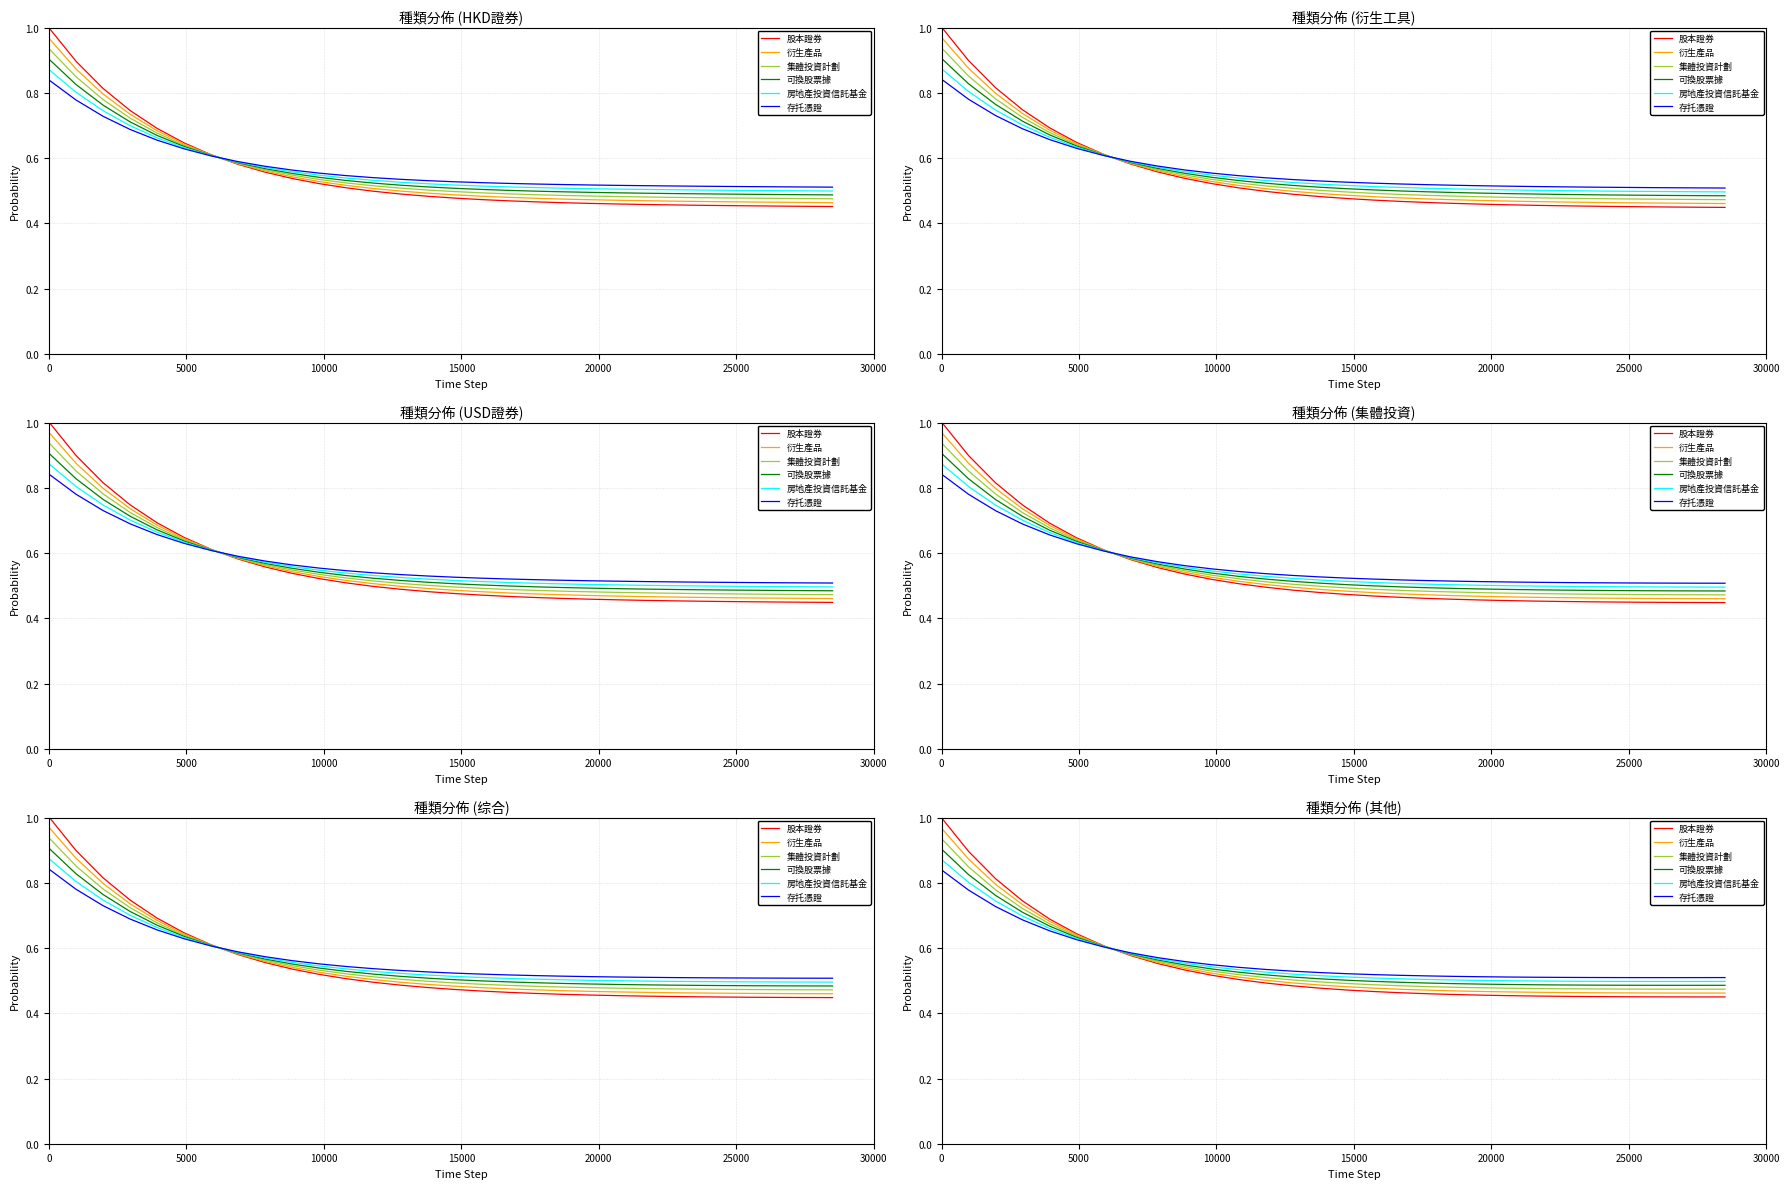

Is it true that 可換股票據 equals 0.2 at 15?

False